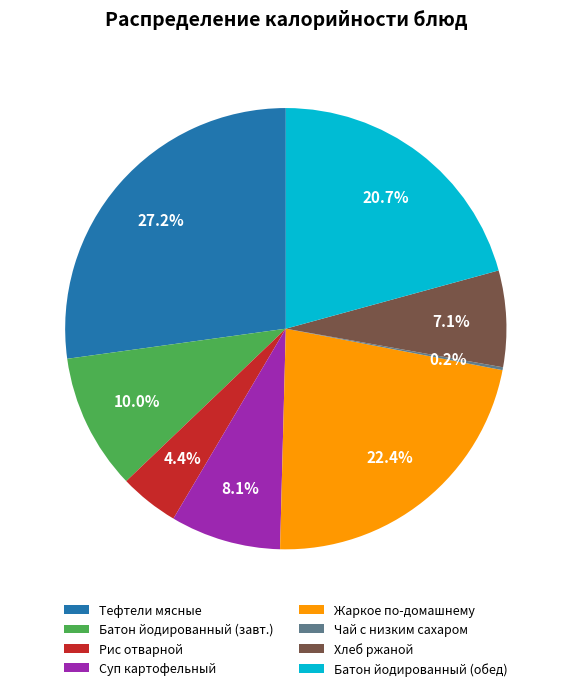

Which slice is the largest?

Тефтели мясные